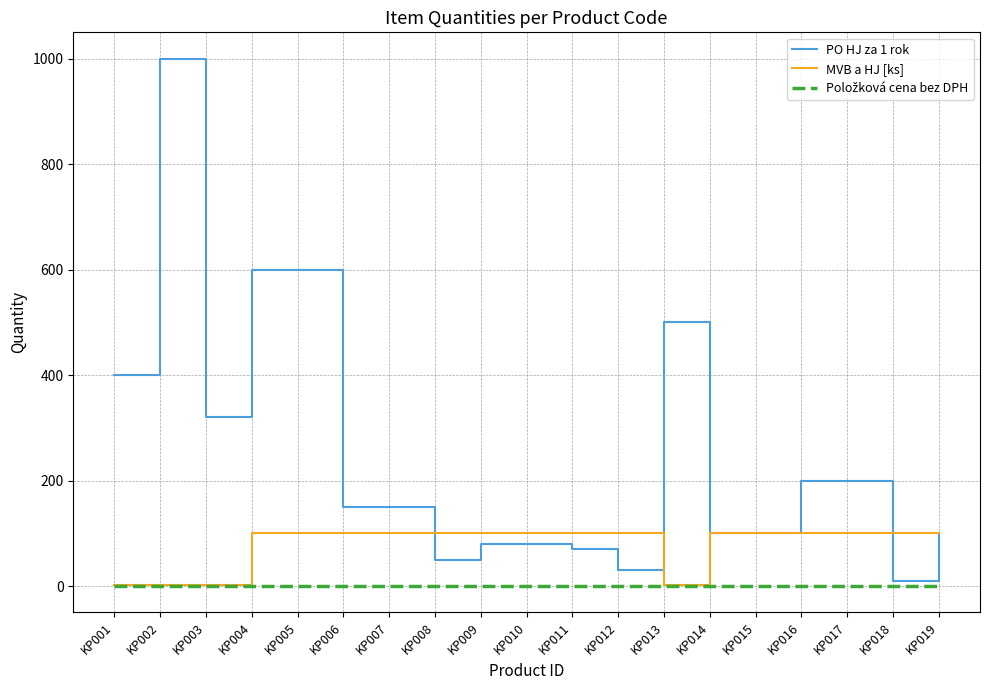

What is the difference between the maximum and minimum values in the PO HJ za 1 rok series?

990